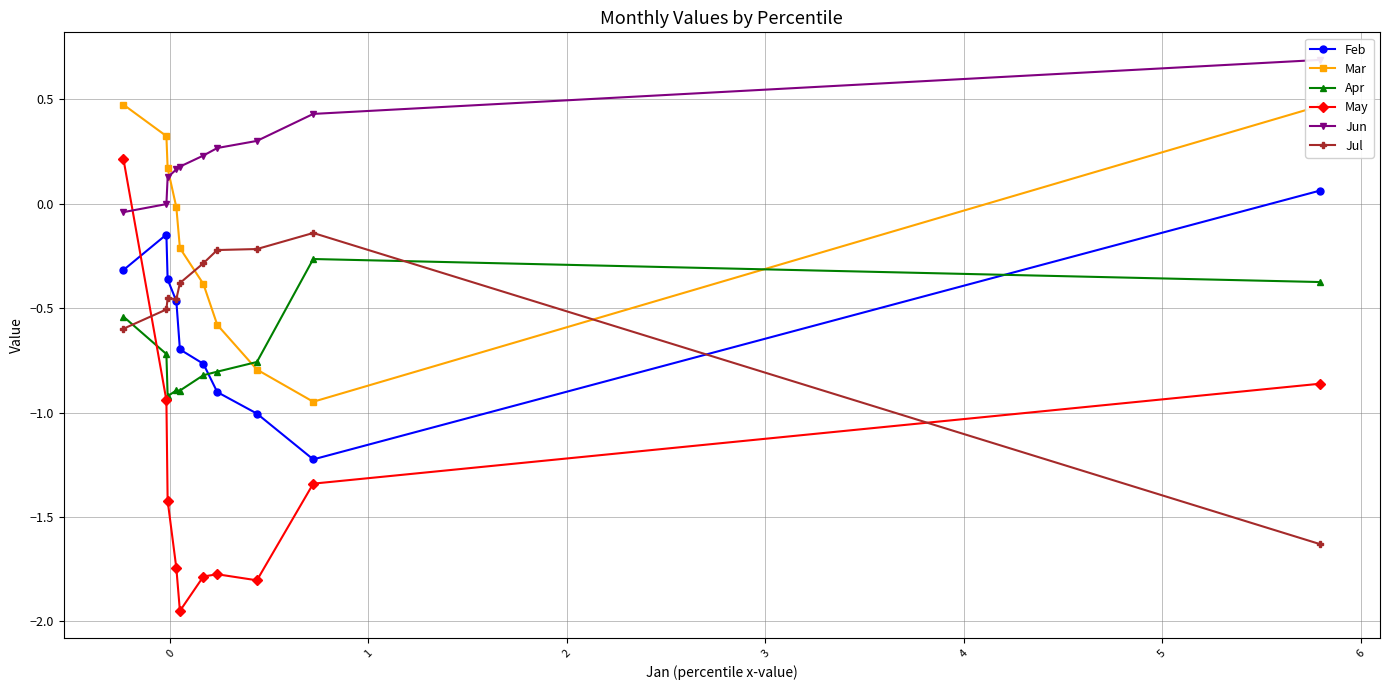

How many values in Mar are above zero?

4